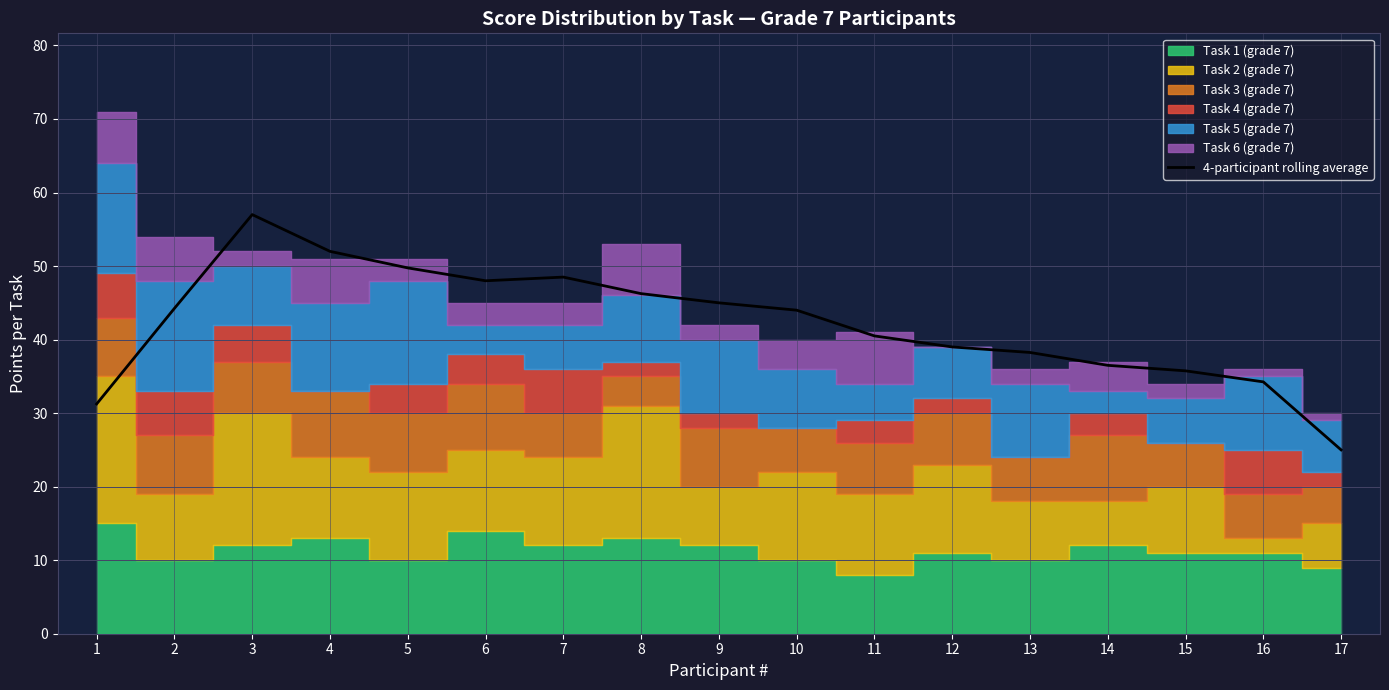

Reading left to right, list all the values displayed in this chart.

31.2	44.2	57.0	52.0	49.8	48.0	48.5	46.2	45.0	44.0	40.5	39.0	38.2	36.5	35.8	34.2	25.0